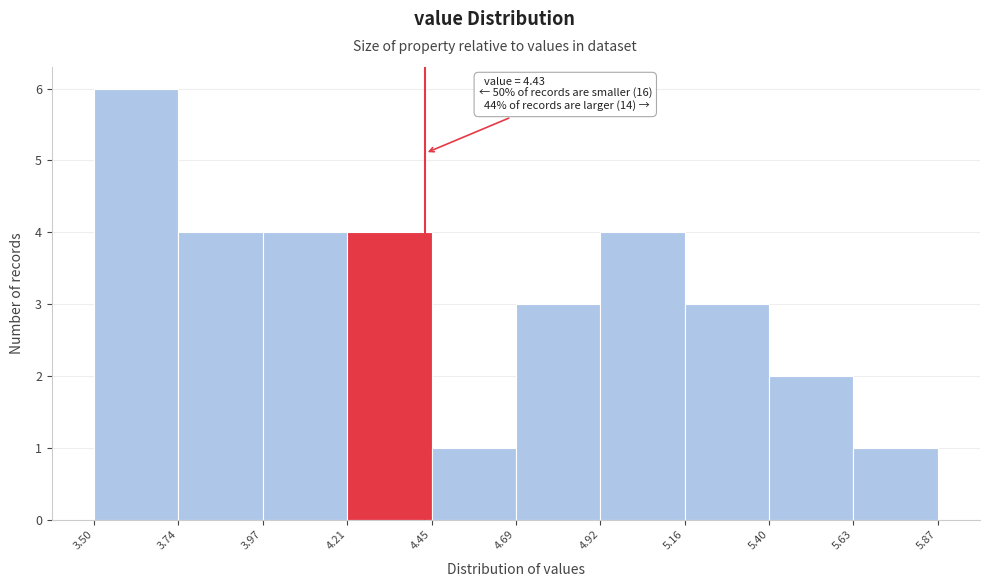

Which range on the x-axis has the tallest bar?

3.50 to 3.74